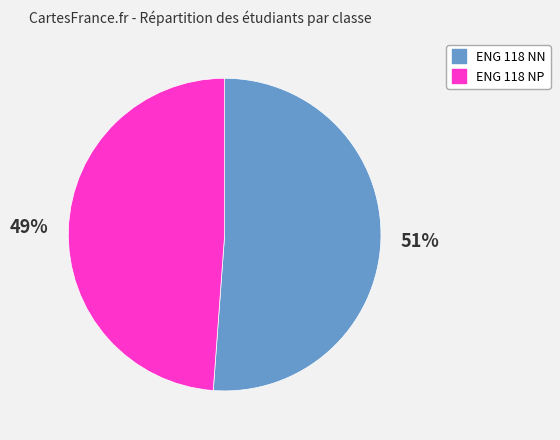

Is it true that ENG 118 NP is 35% of the pie?

False